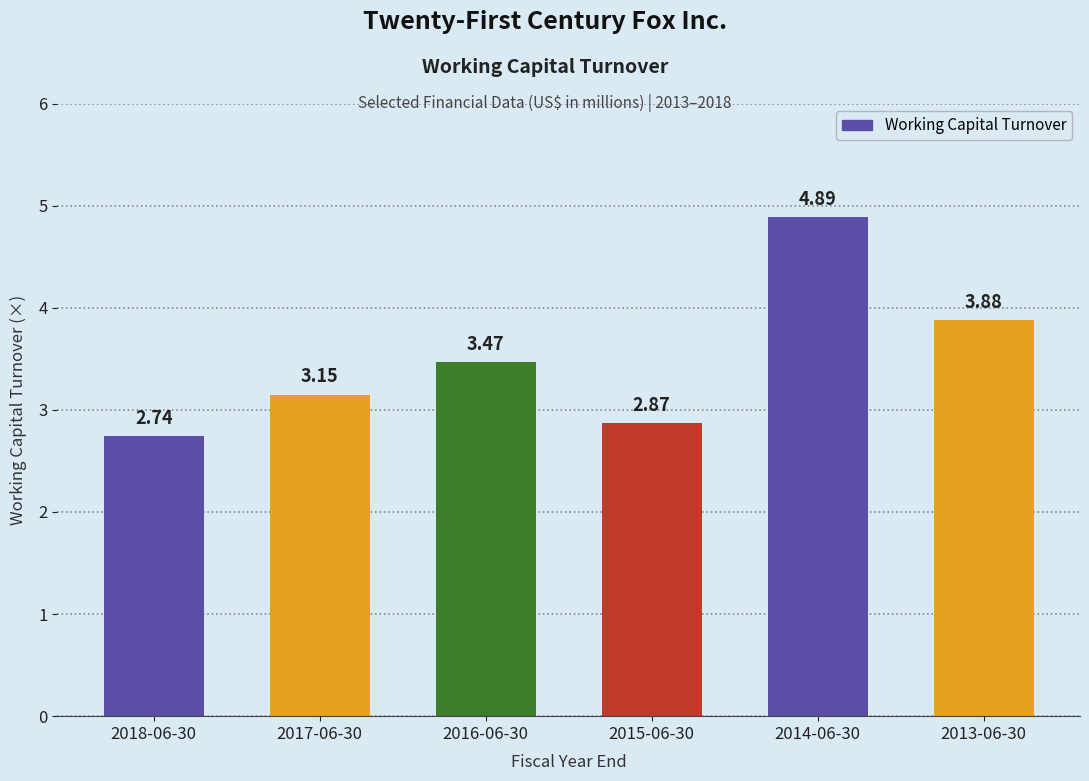

List the labels in order of value, largest first.

2014-06-30, 2013-06-30, 2016-06-30, 2017-06-30, 2015-06-30, 2018-06-30